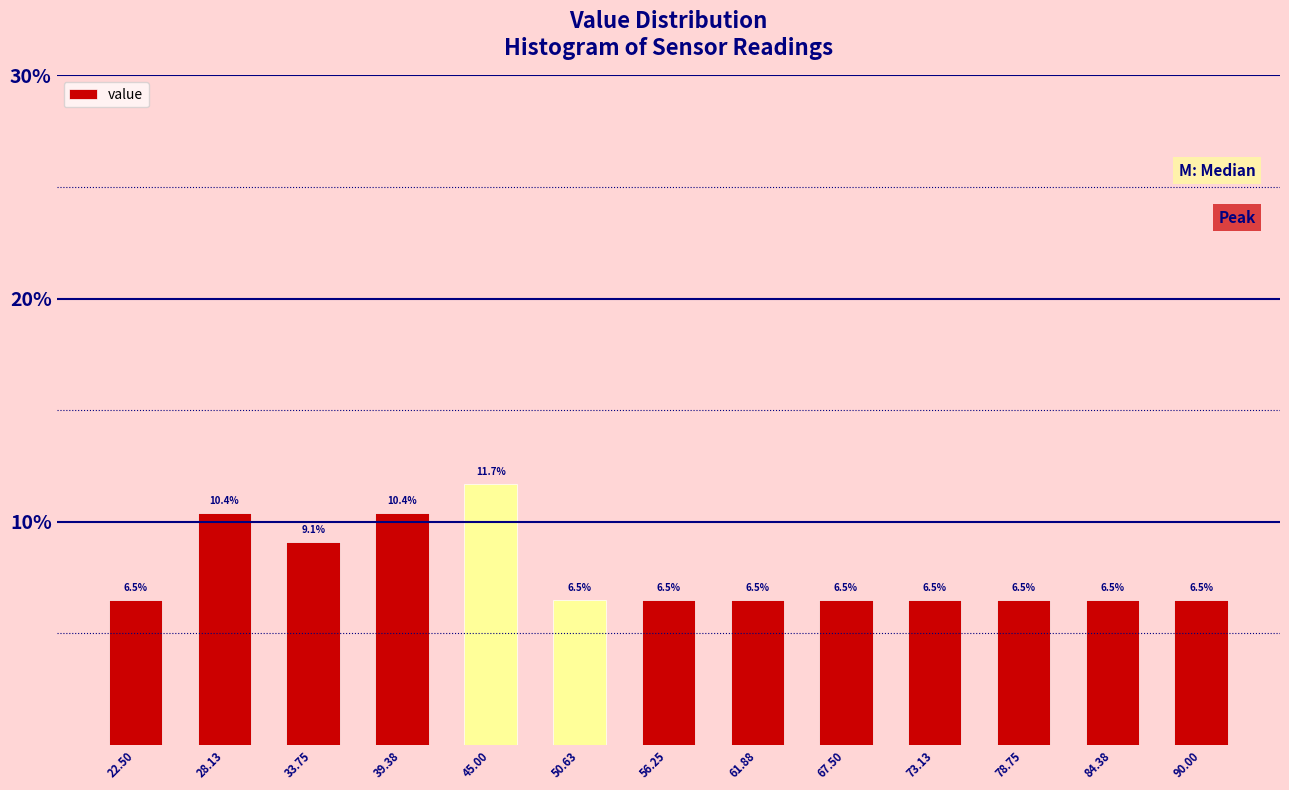

Reading left to right, extract all data points from this chart.

22.50=6.5	28.13=10.4	33.75=9.1	39.38=10.4	45.00=11.7	50.63=6.5	56.25=6.5	61.88=6.5	67.50=6.5	73.13=6.5	78.75=6.5	84.38=6.5	90.00=6.5